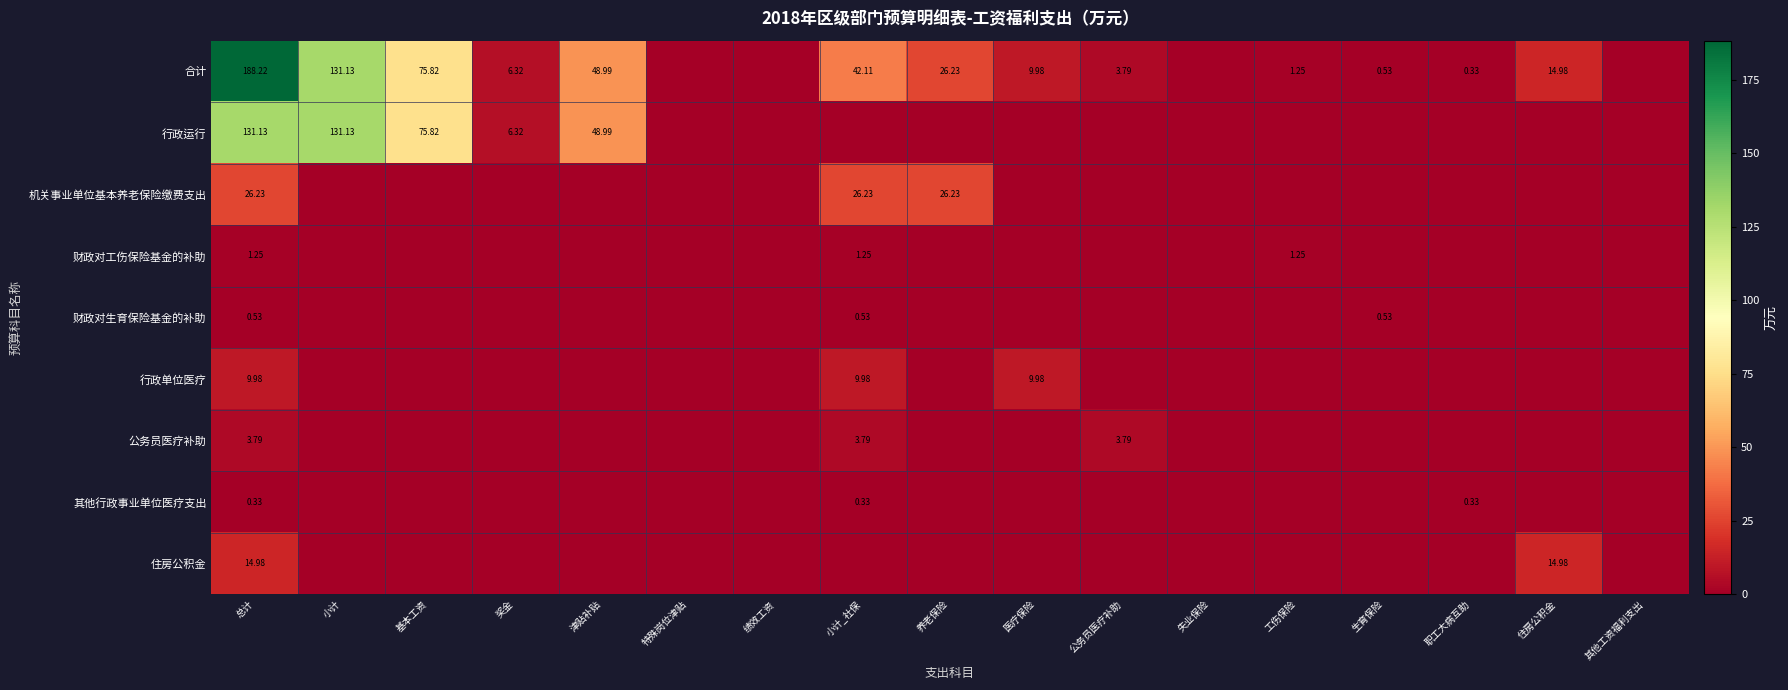

What is the sum of all 机关事业单位基本养老保险缴费支出 values?

78.7